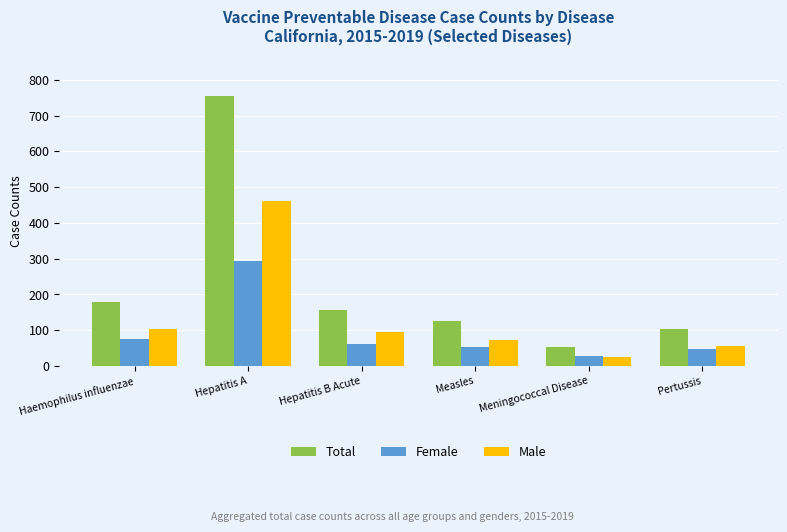

Rank the series at Hepatitis A from lowest to highest value.

Female, Male, Total